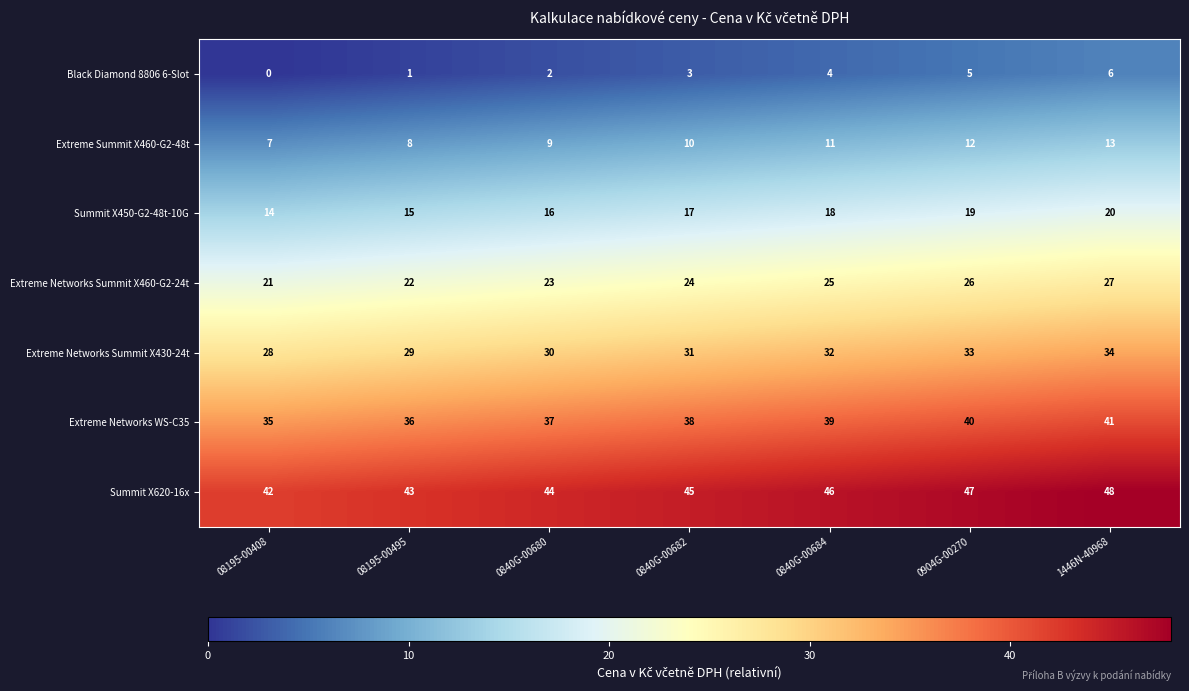

At which label is Extreme Networks Summit X430-24t closest to 31?

0840G-00682